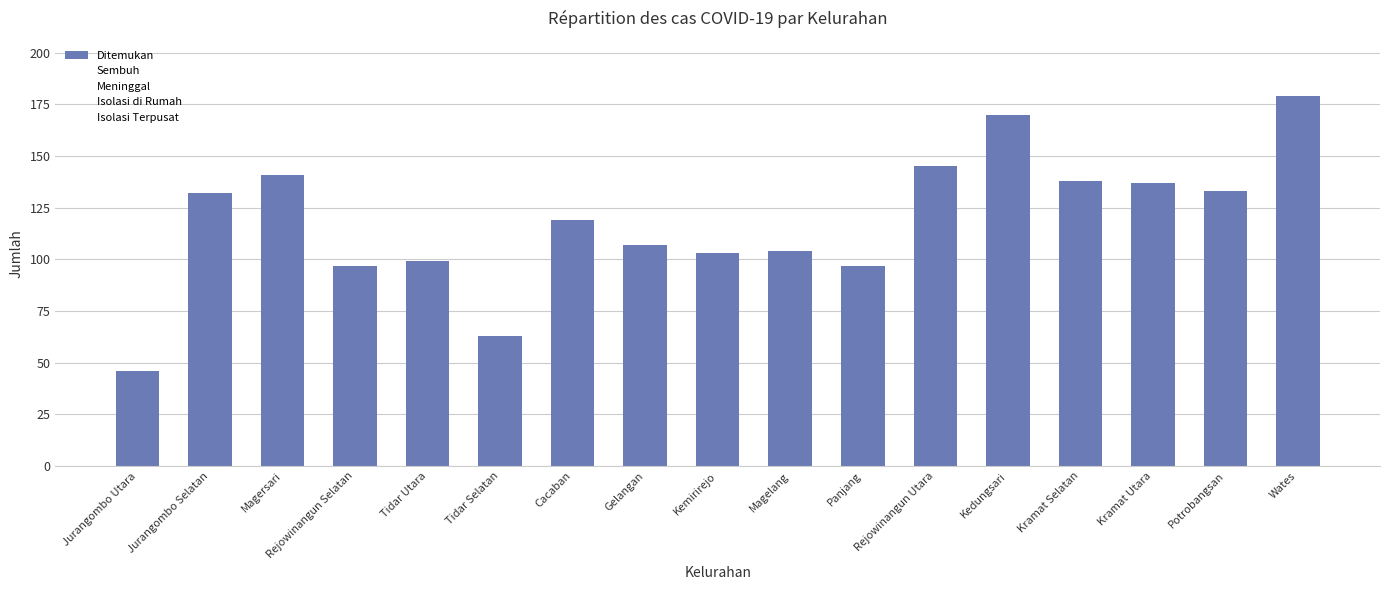

True or false: the data shows 97 at Panjang.

True